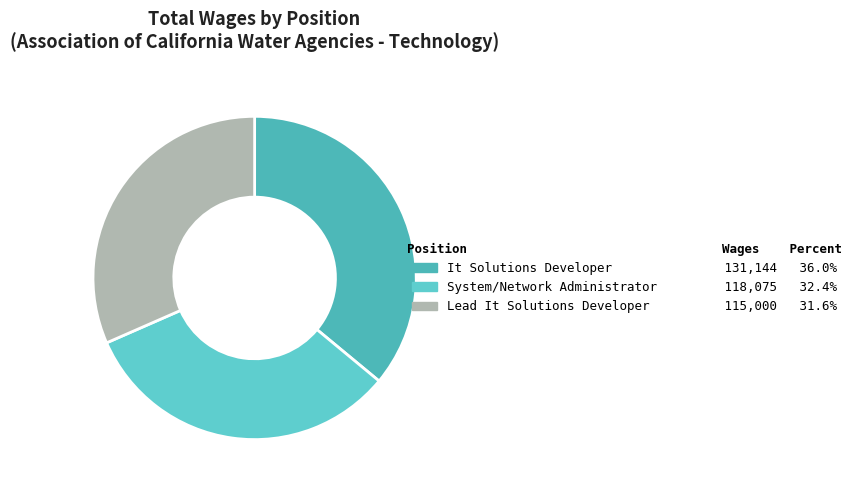

Count the number of slices in the pie.

3